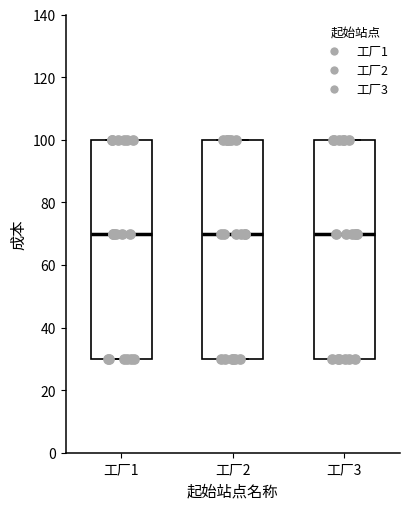

Reading left to right, transcribe this box plot: for each box, give where its median line is, the range the box spans, and where its two whiskers end, as read against the y-axis. The values are not printed on the chart, so give them approximately, as read against the axis.

工厂1: median 70, box 30 to 100, whiskers 30 to 100
工厂2: median 70, box 30 to 100, whiskers 30 to 100
工厂3: median 70, box 30 to 100, whiskers 30 to 100